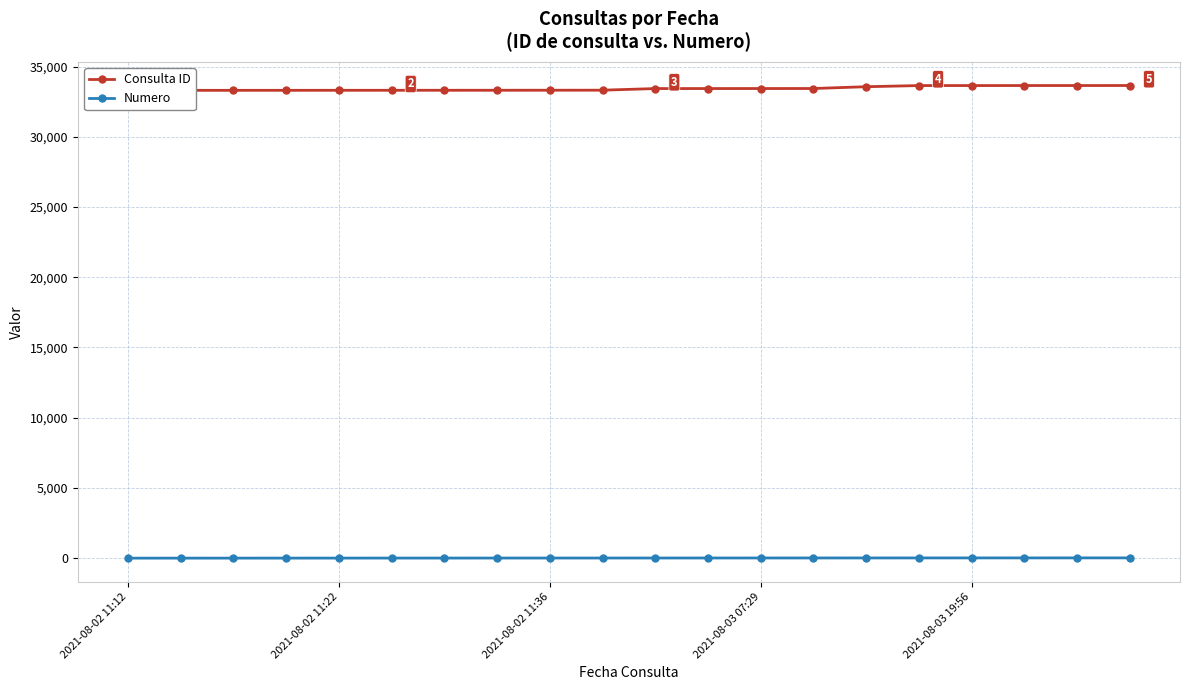

The Consulta ID series shows 33308 at 2021-08-02 11:36. True or false?

True